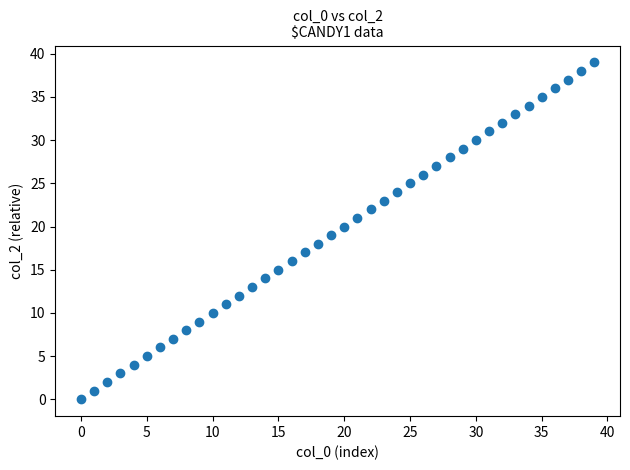

What is the range of Y values (max minus min)?

39